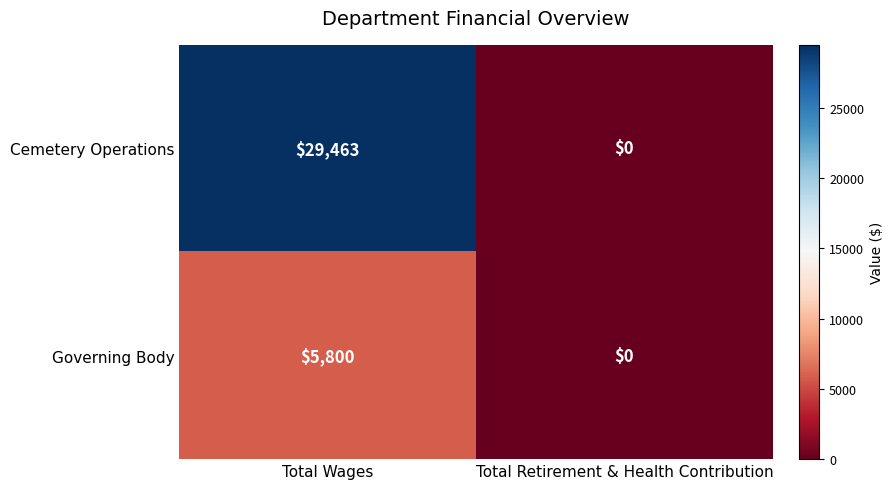

Which label corresponds to the largest value in the chart?

Total Wages